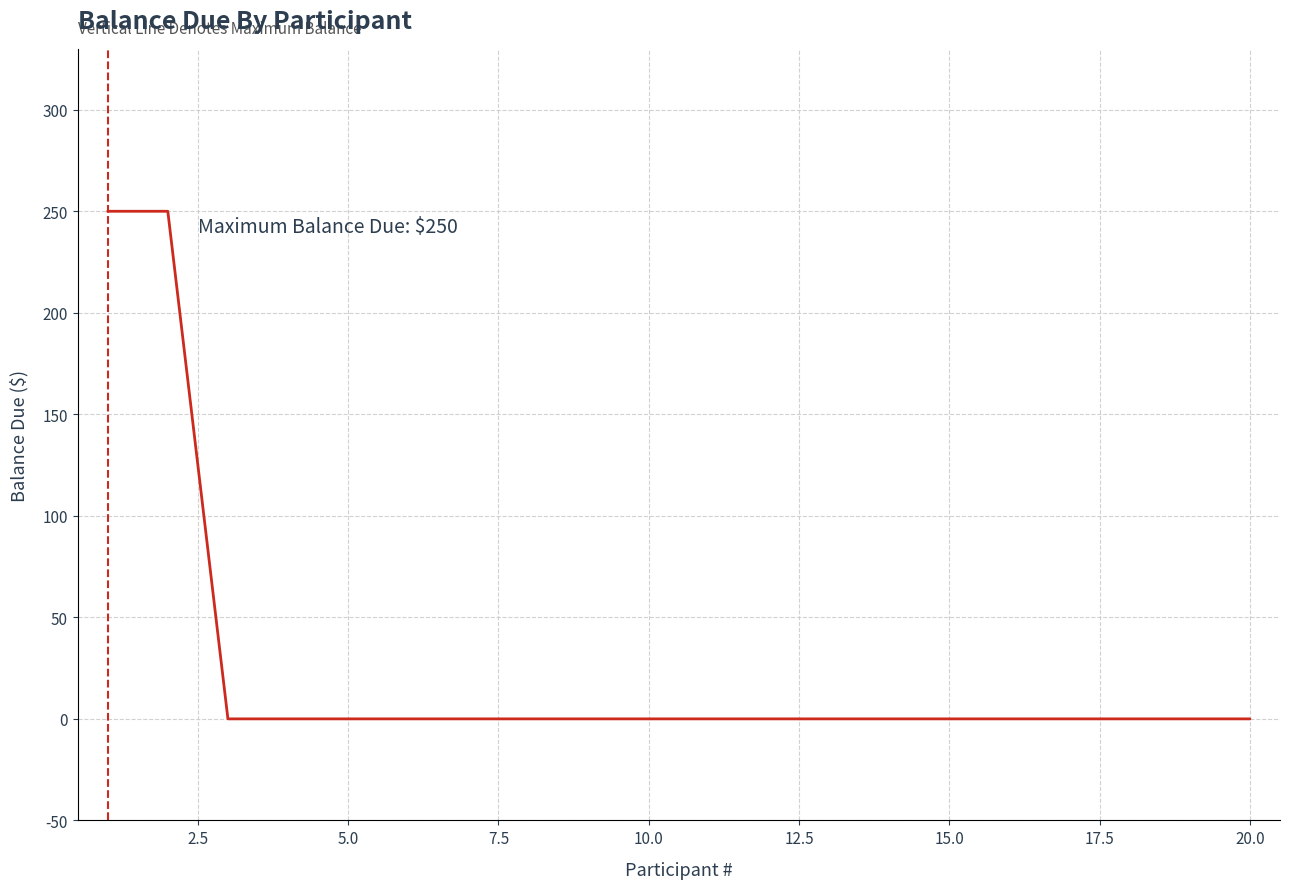

What is the maximum value shown in the chart?

250